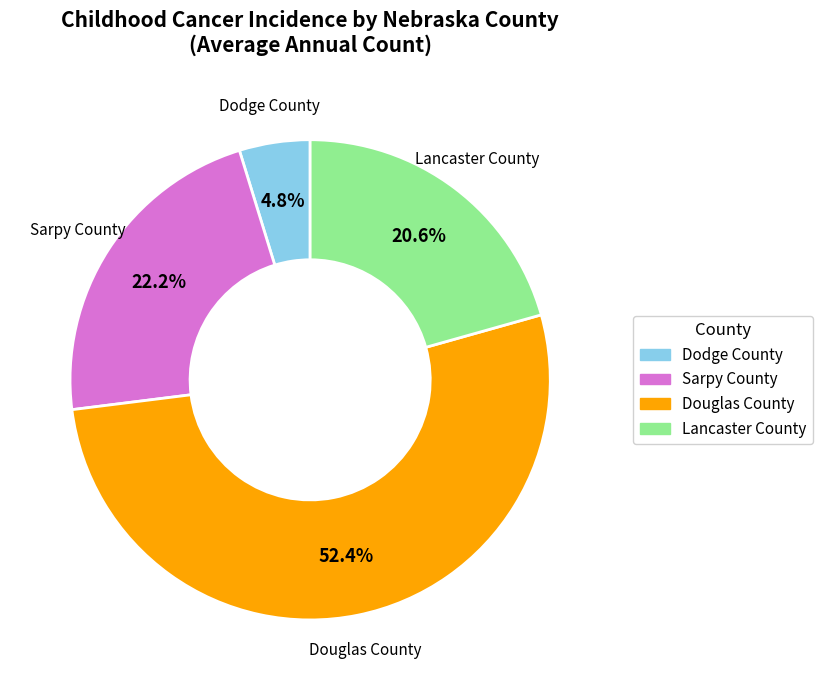

Is Sarpy County the majority of the pie?

No